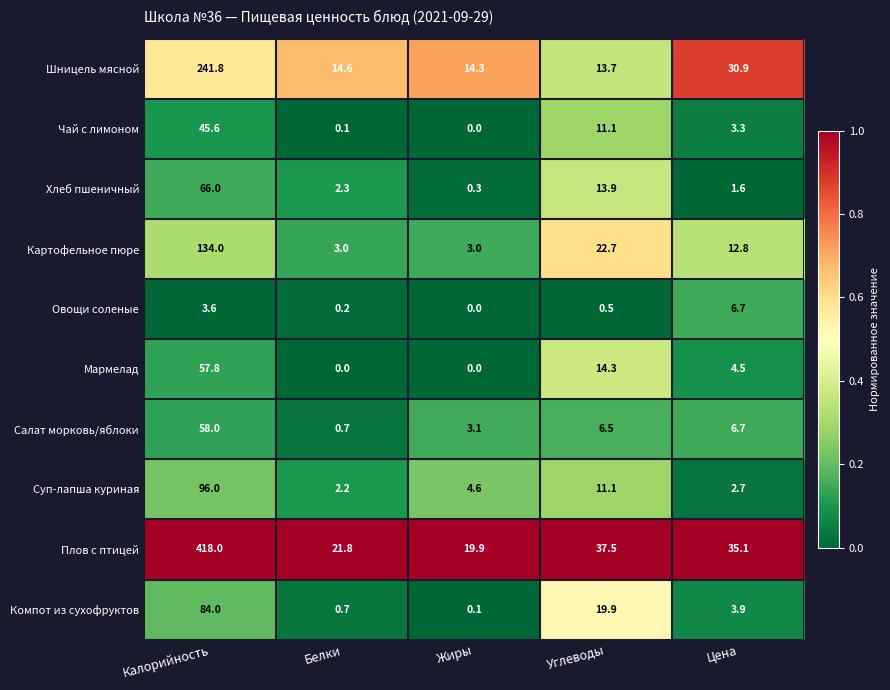

Count the number of categories in the chart.

5